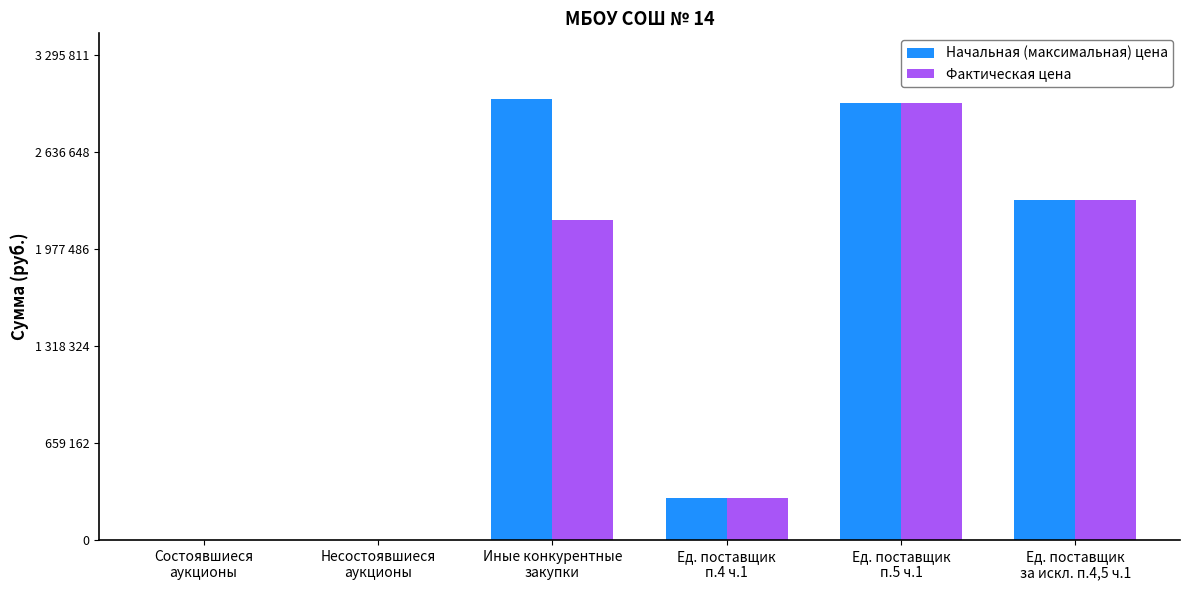

Between Иные конкурентные
закупки and Ед. поставщик
п.4 ч.1, which series saw the biggest shift?

Начальная (максимальная) цена